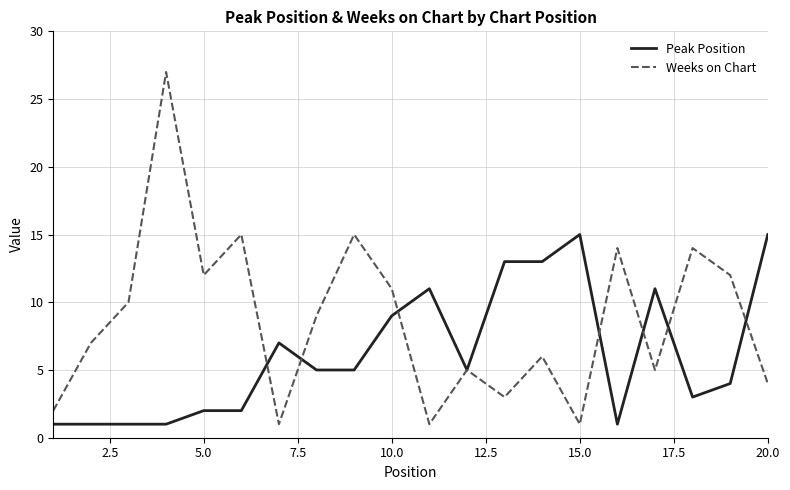

Which series has the largest total across all categories?

Weeks on Chart